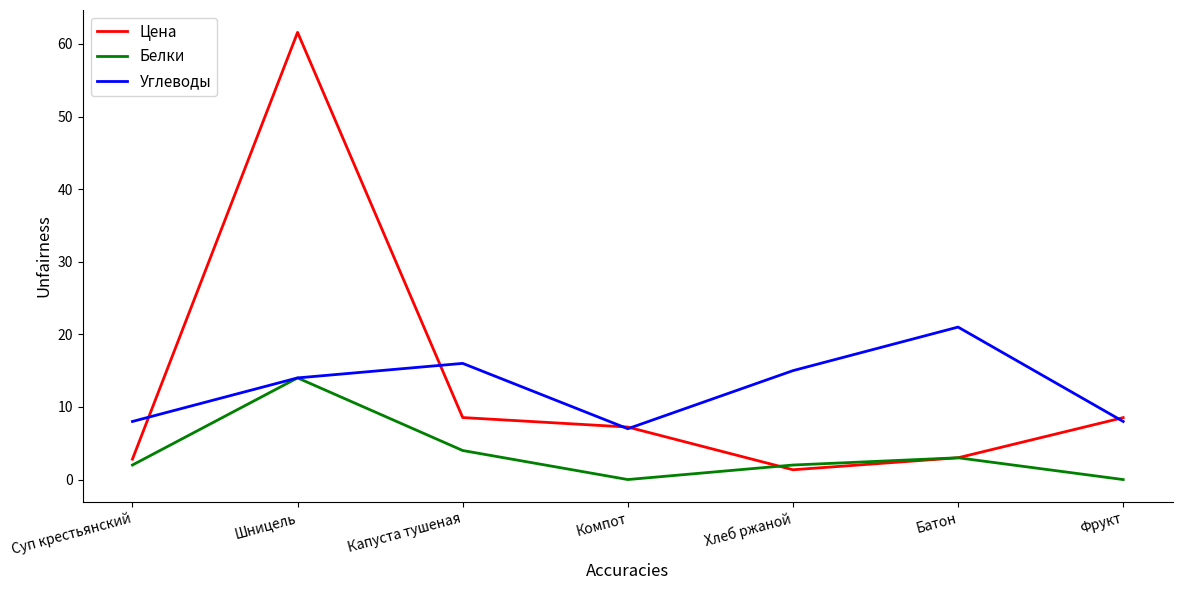

Which series has the largest range (max minus min)?

Цена